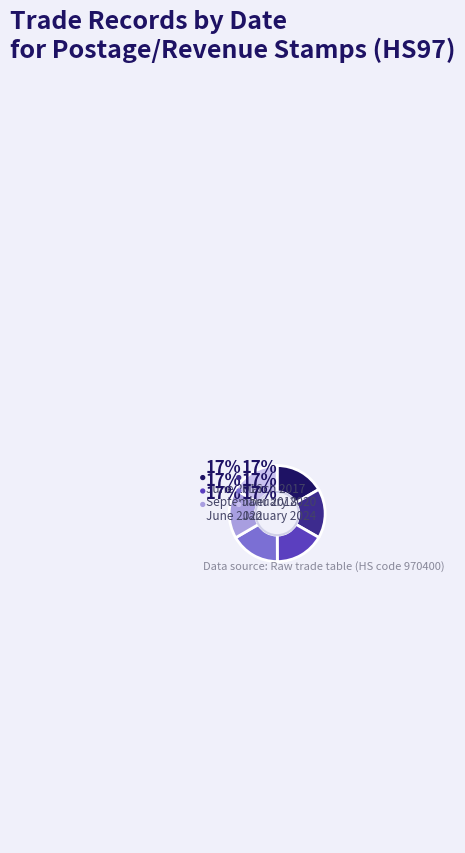

Does June 2022 account for over 50% of the chart?

No